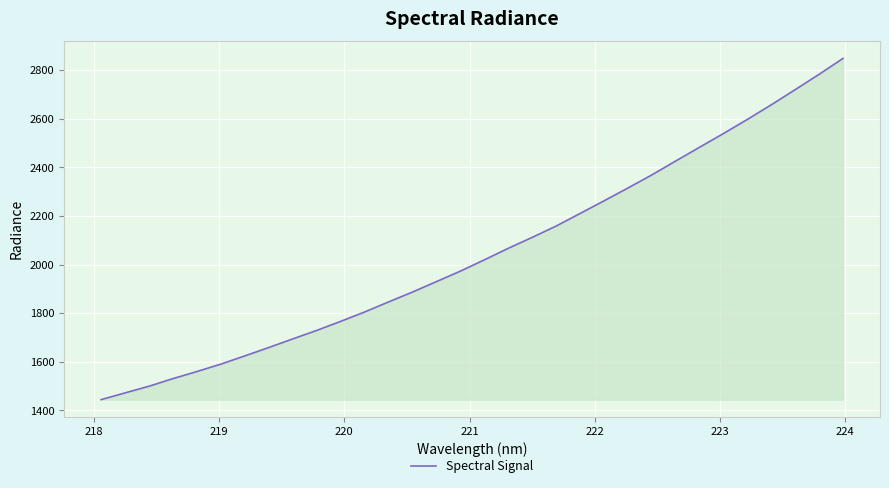

What is the difference between the maximum and minimum values?

1403.1